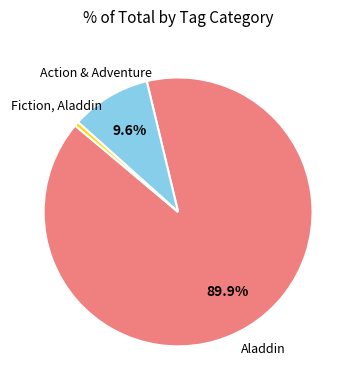

How many slices are in this pie chart?

3